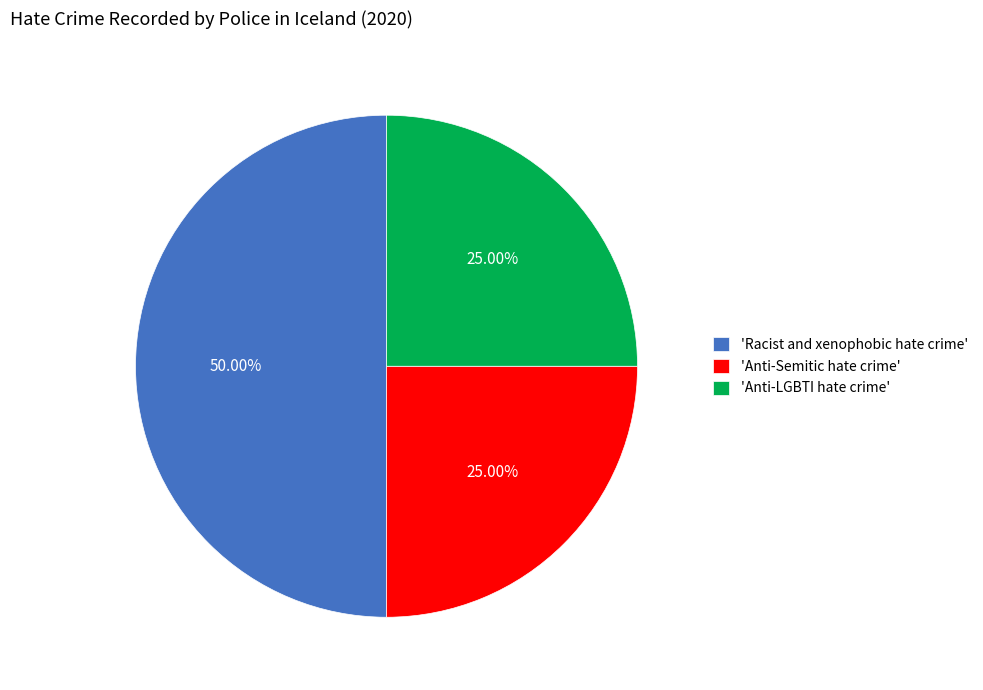

Does 'Anti-LGBTI hate crime' account for over 50% of the chart?

No